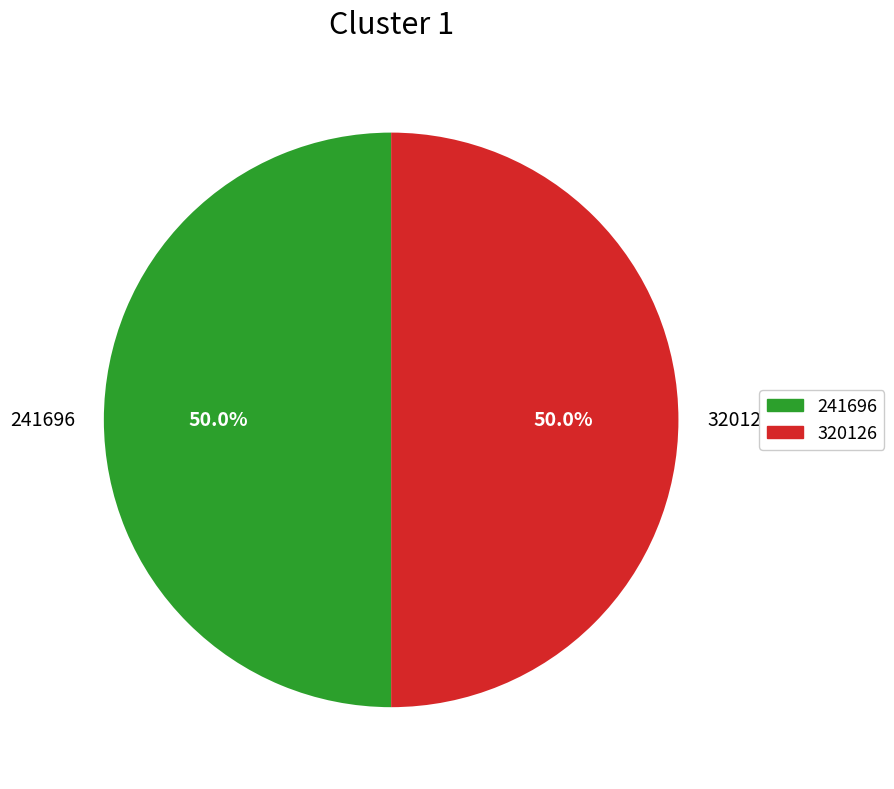

What percentage is the 320126 slice, to the nearest percent?

50%